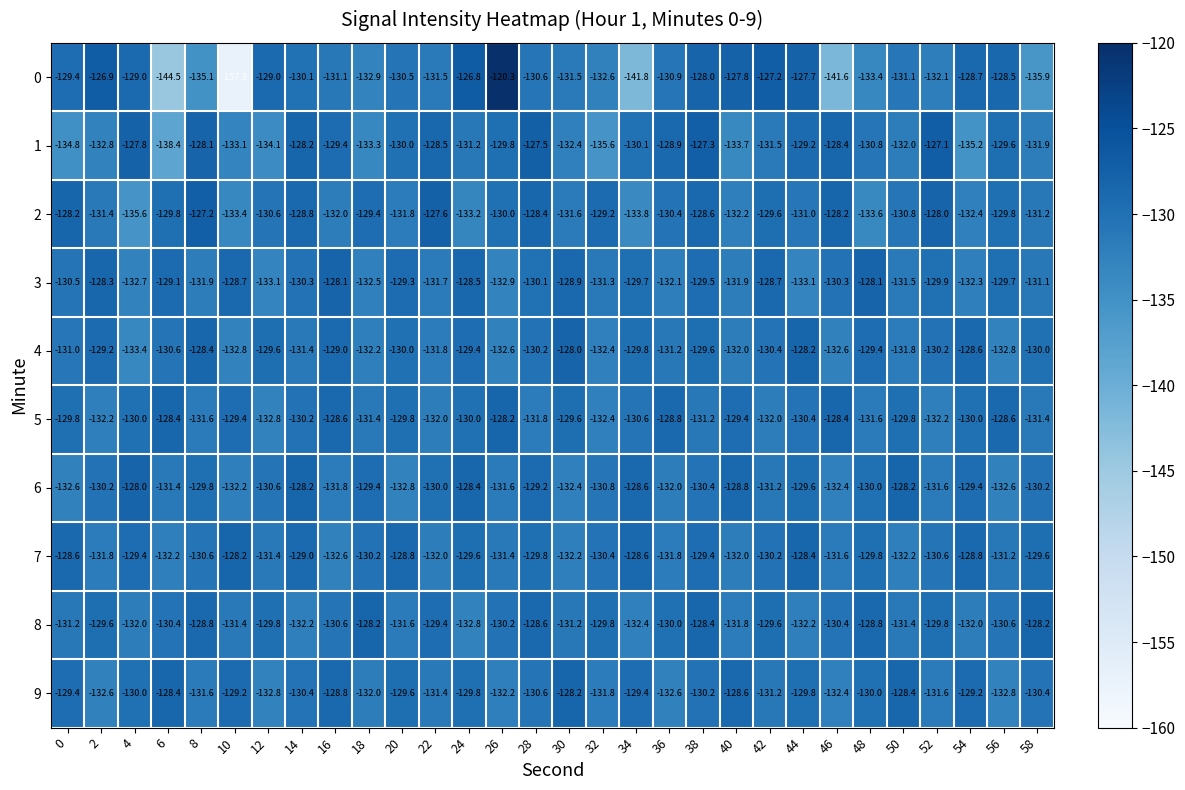

Is it true that 7 equals -128.2 at 10?

True